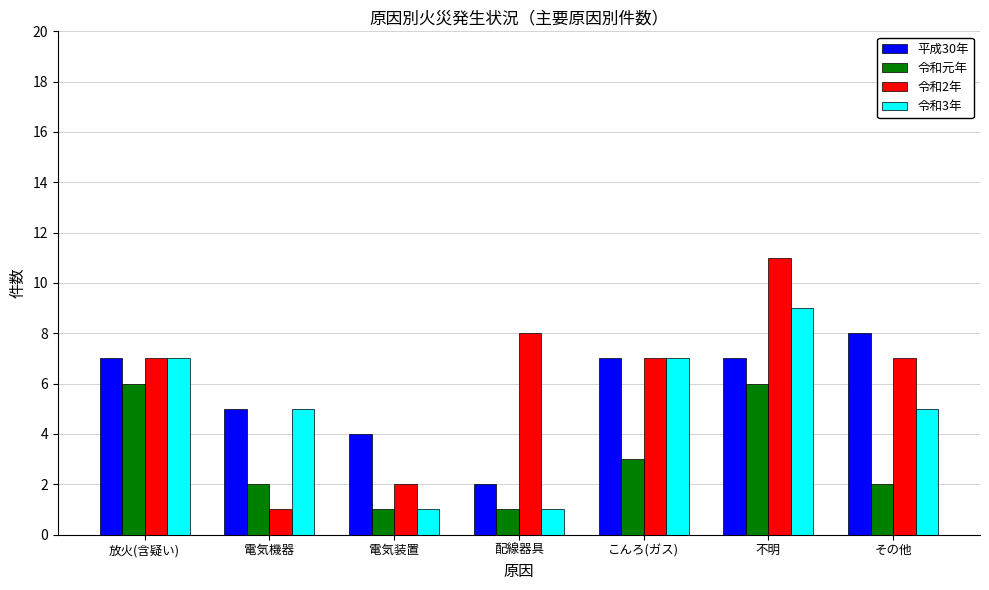

What is the difference between the maximum and minimum values in the 令和元年 series?

5